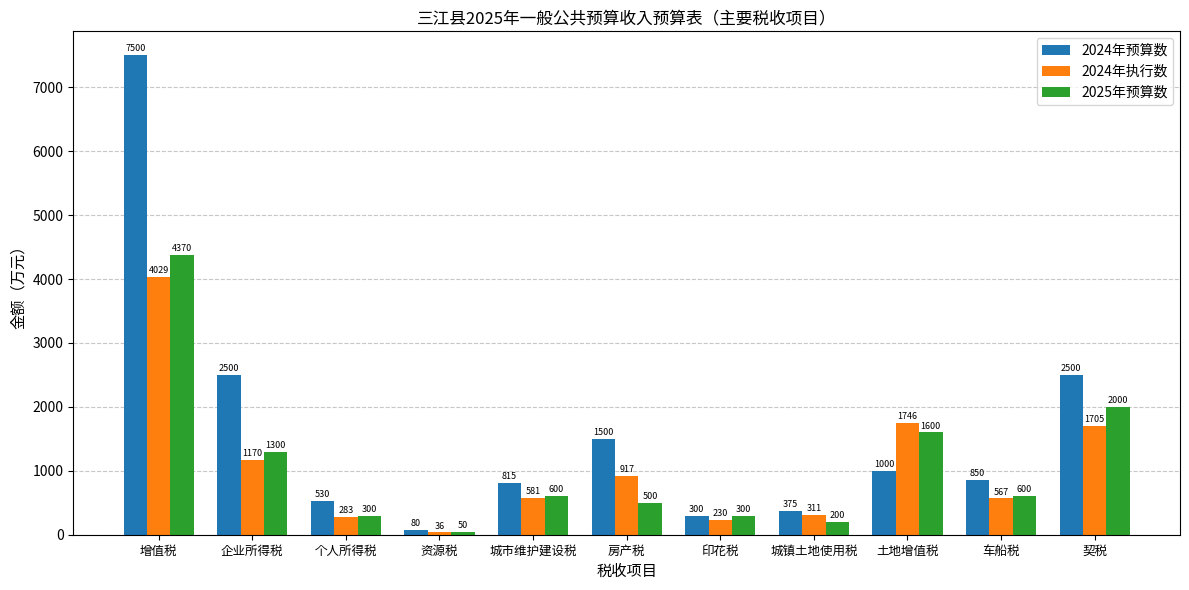

What is the difference between the highest and lowest values at 资源税?

44